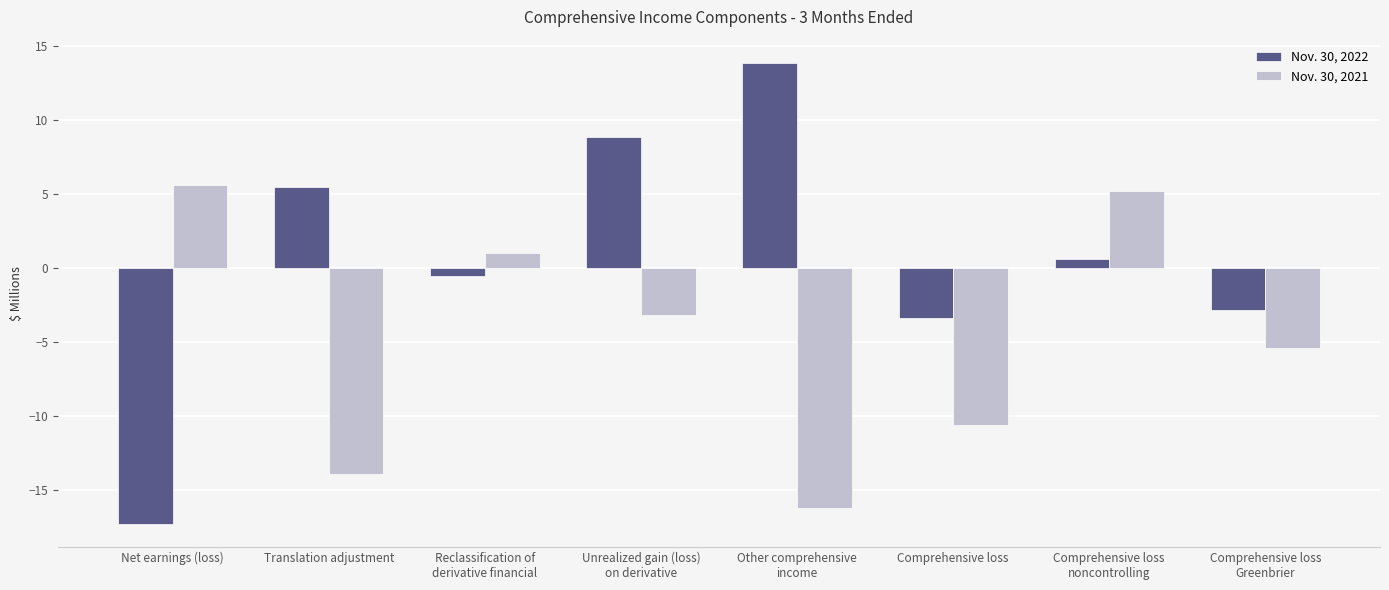

What are all the series names shown in the legend?

Nov. 30, 2022, Nov. 30, 2021